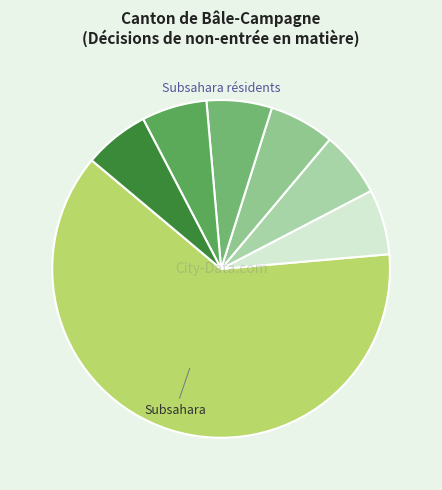

Count the number of slices in the pie.

7